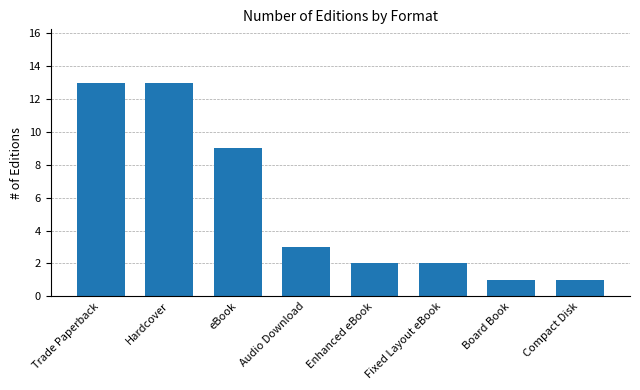

What is the label of the 8th bar from the right?

Trade Paperback